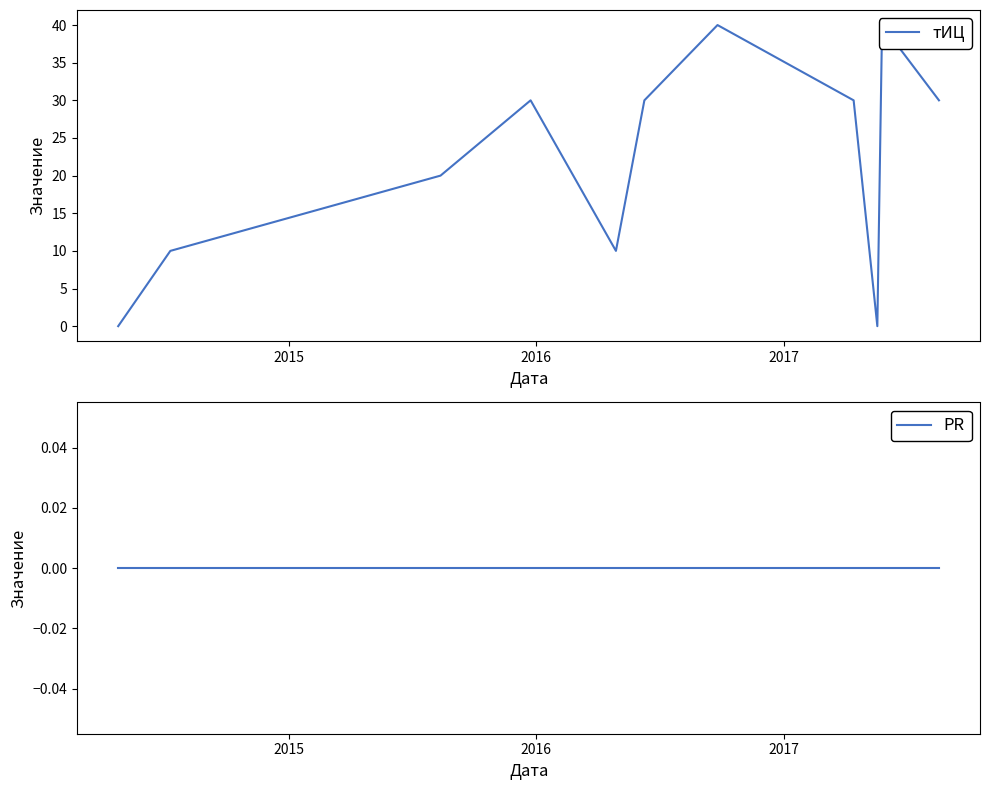

Reading right to left, extract all data points from this chart.

тИЦ: 30	40	0	30	40	30	10	30	20	10	0
PR: 0	0	0	0	0	0	0	0	0	0	0